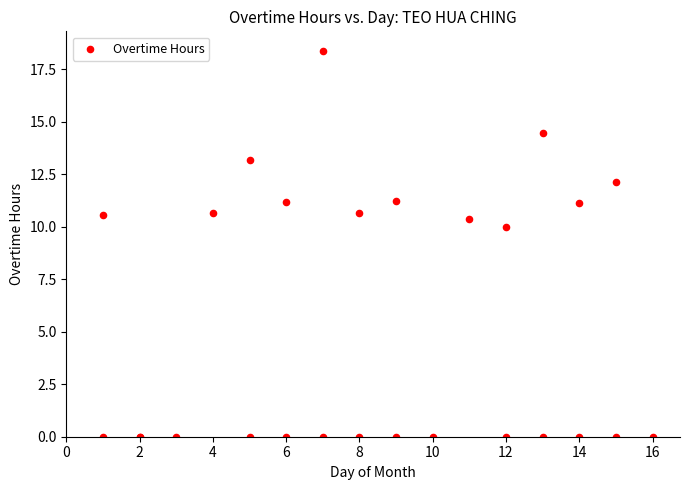

What Y value in the scatter plot is closest to 9?

10.0